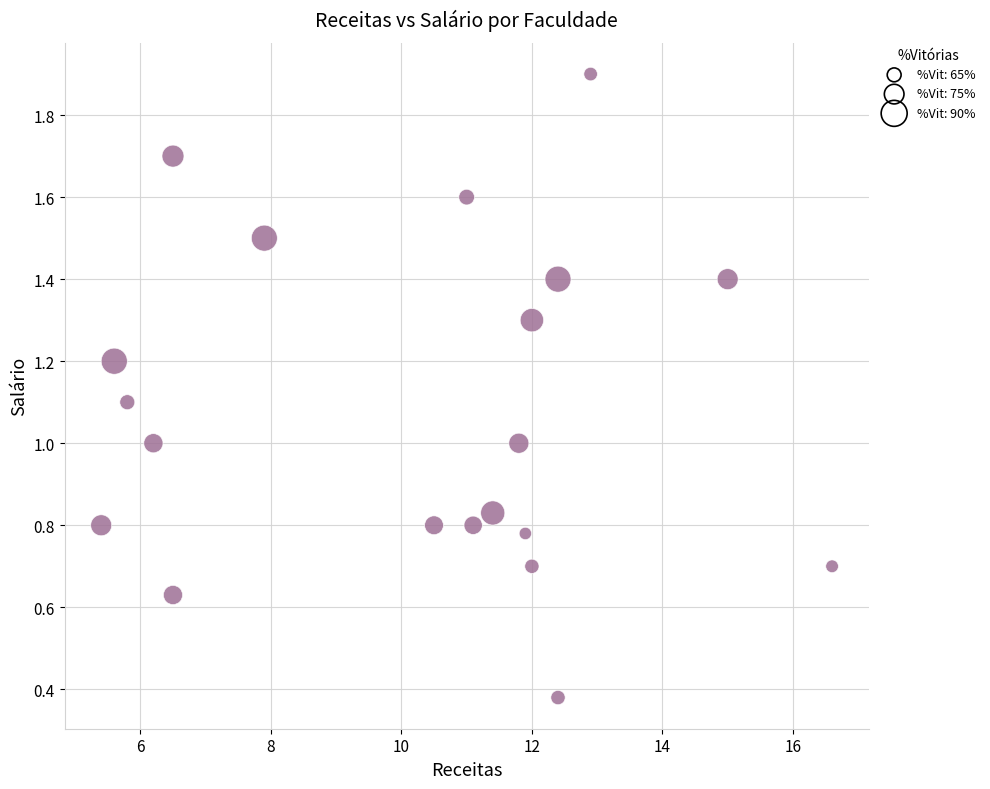

What is the range of X values (max minus min)?

11.2